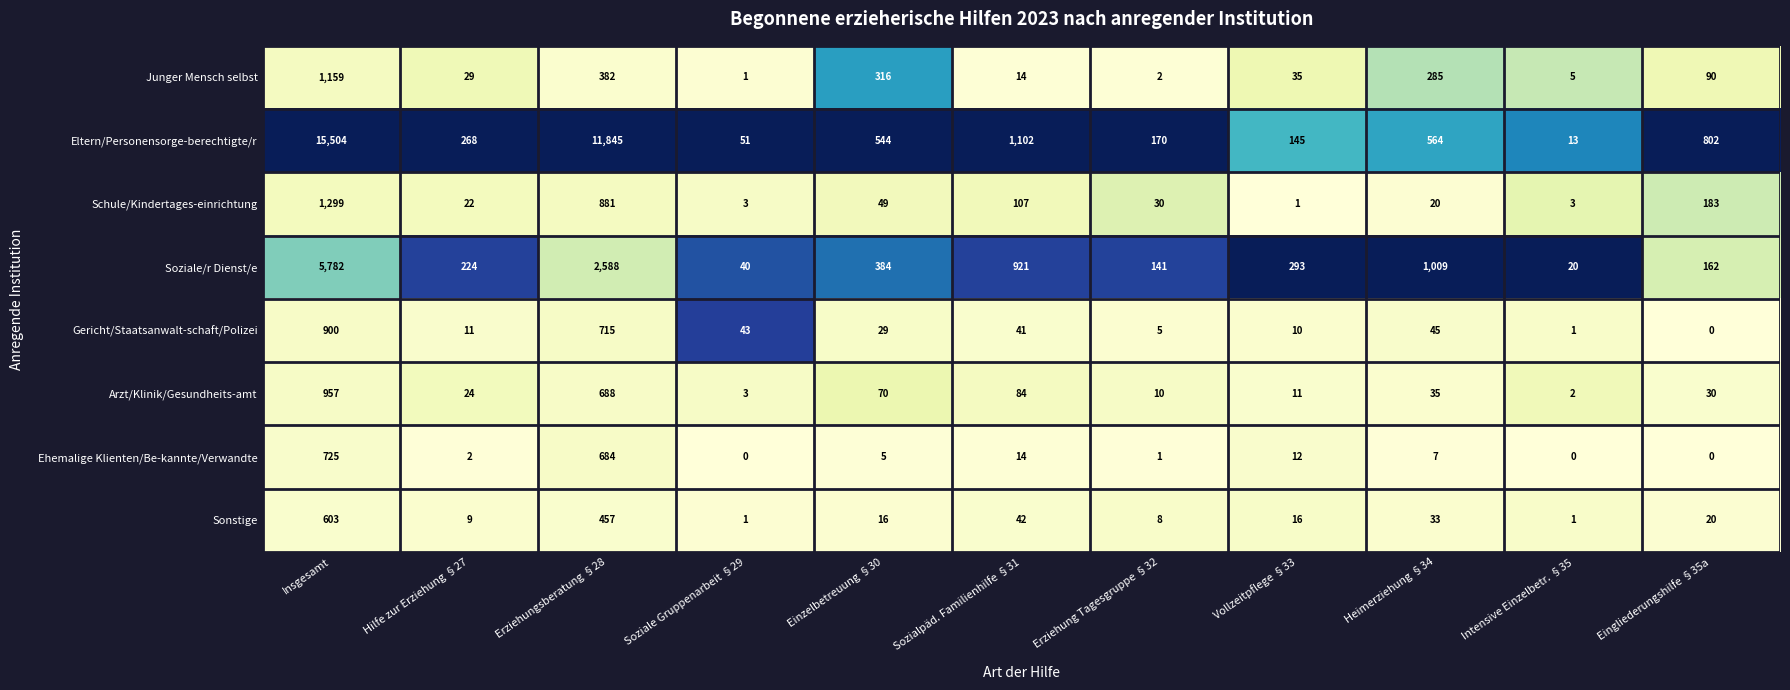

What is the maximum value shown in the chart?

15504